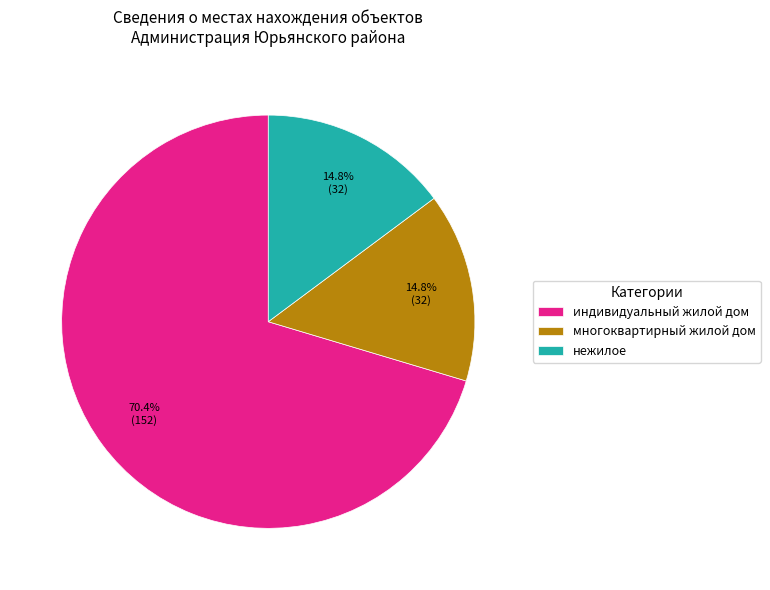

What percentage is NOT represented by многоквартирный жилой дом?

85.2%